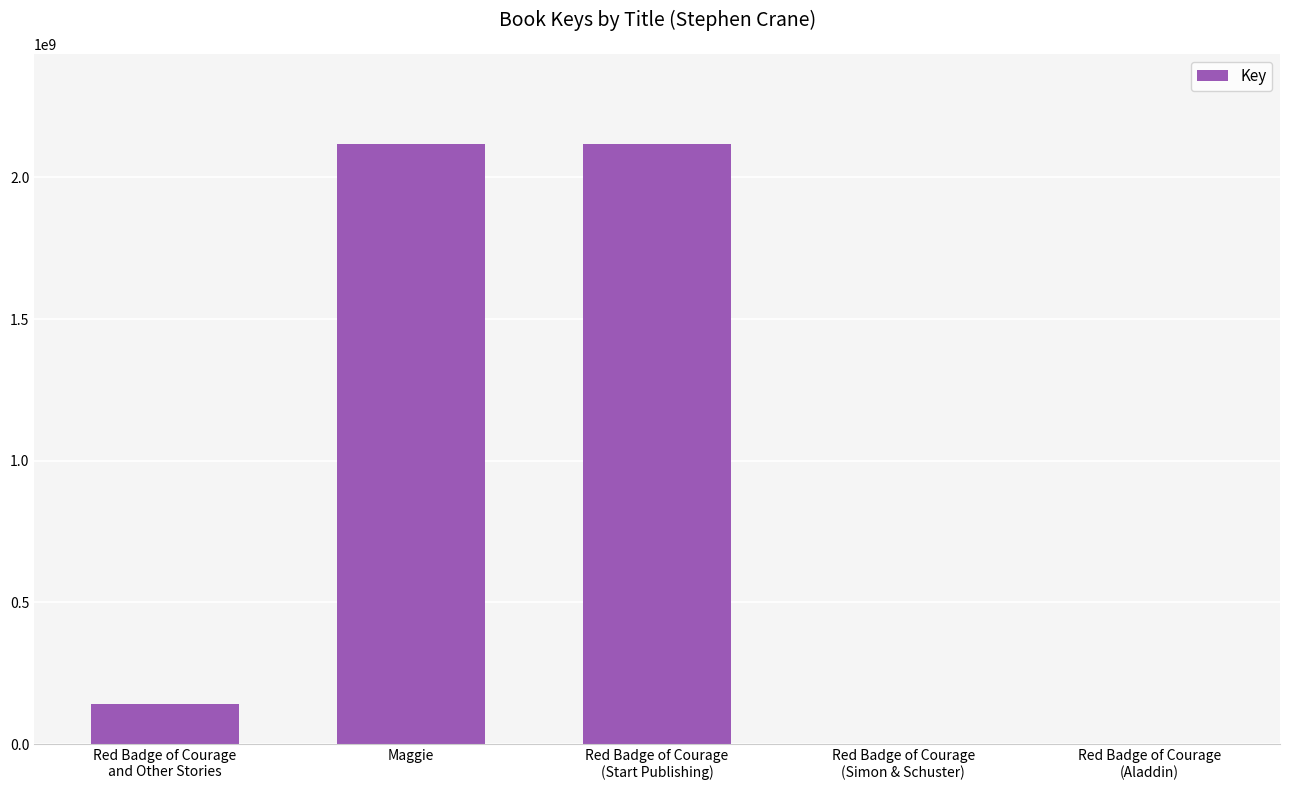

What is the maximum value shown in the chart?

2117873938